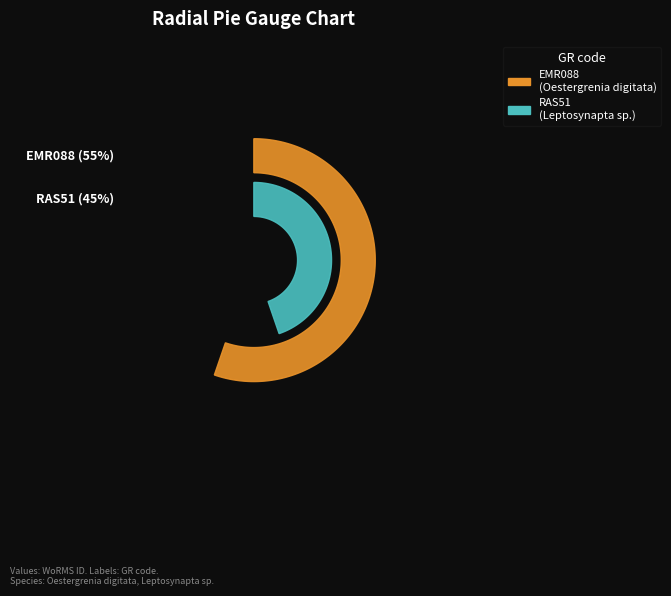

What is the smallest slice in the pie chart?

RAS51